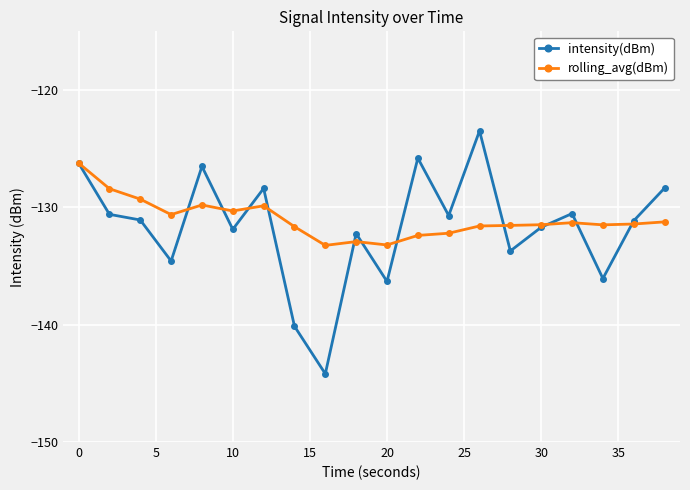

What is the value of the intensity(dBm) point at the 1st from the left?

-126.2